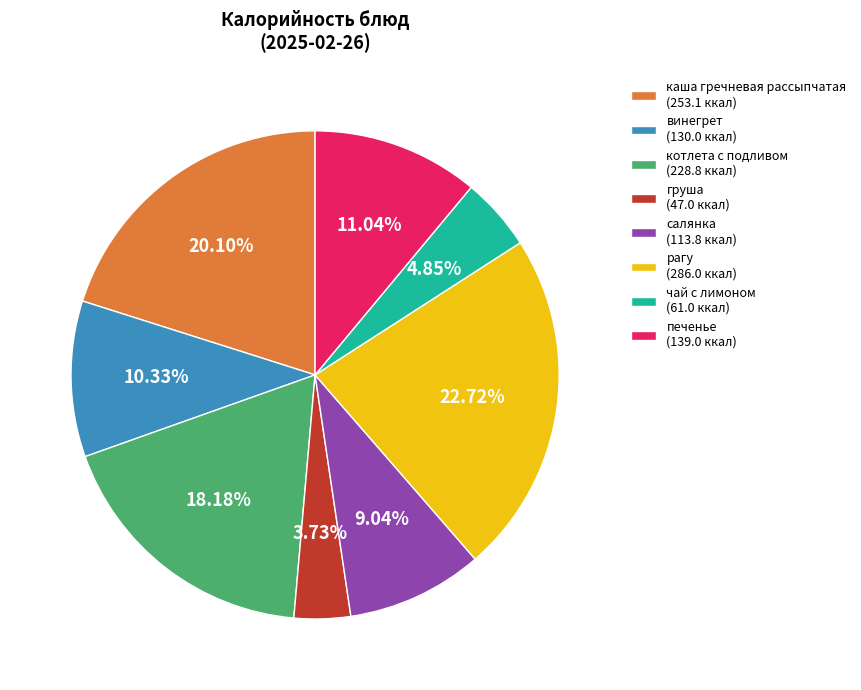

Does винегрет account for over 50% of the chart?

No